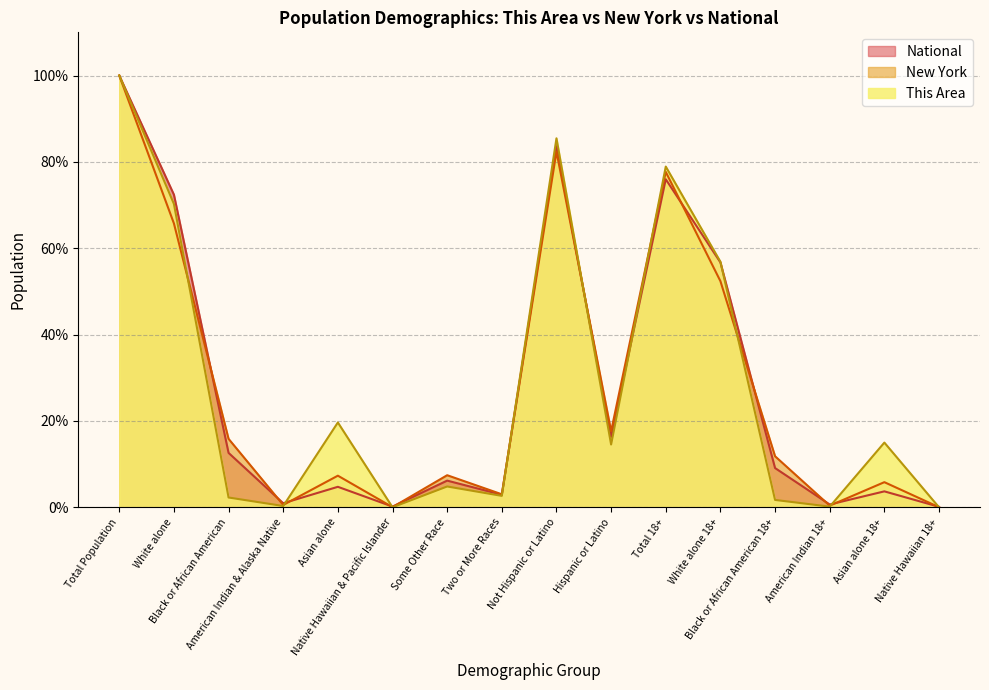

Between which two adjacent categories do New York and National first intersect?

White alone and Black or African American